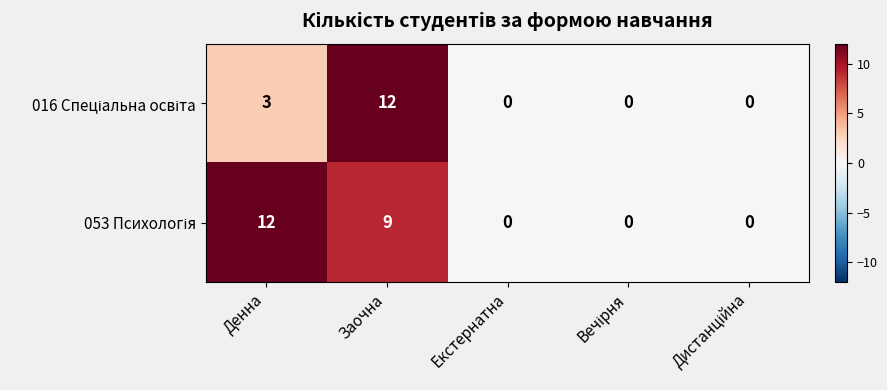

At which category is the sum across all series the highest?

Заочна